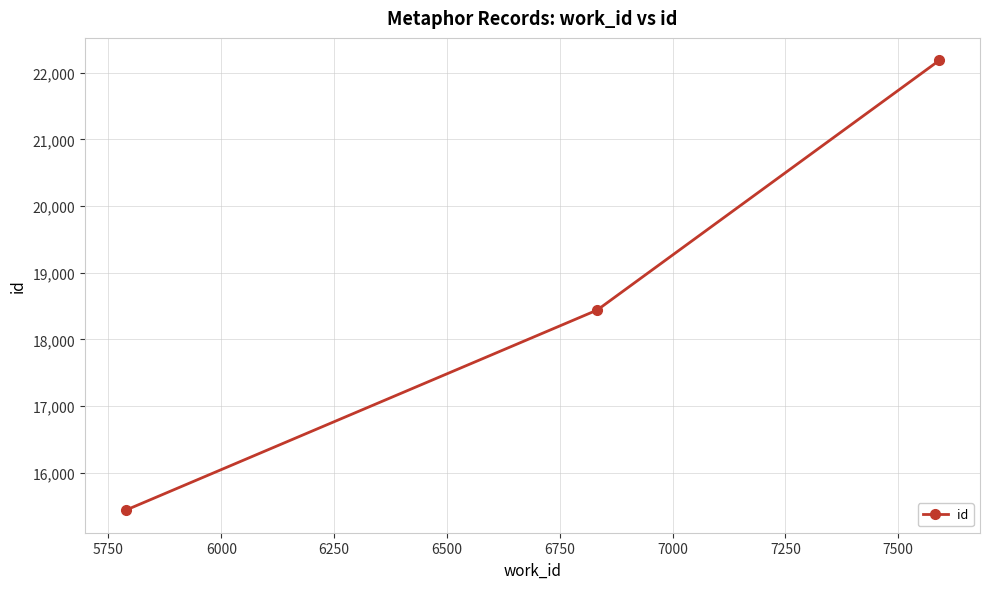

What is the difference between the maximum and second lowest values?

3745